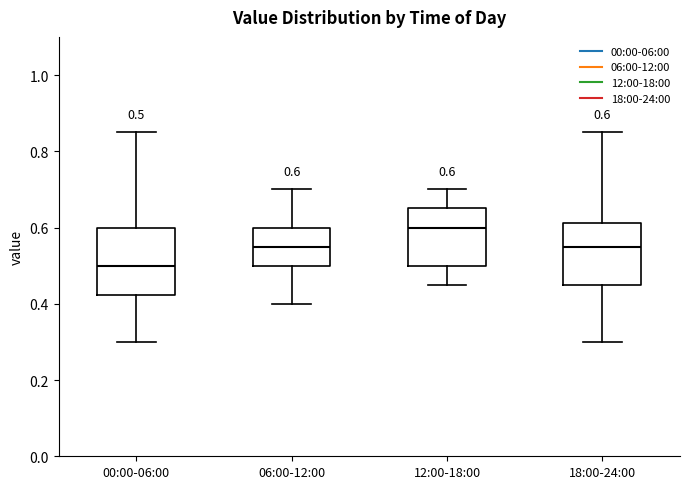

Which box's median line is the lowest?

00:00-06:00